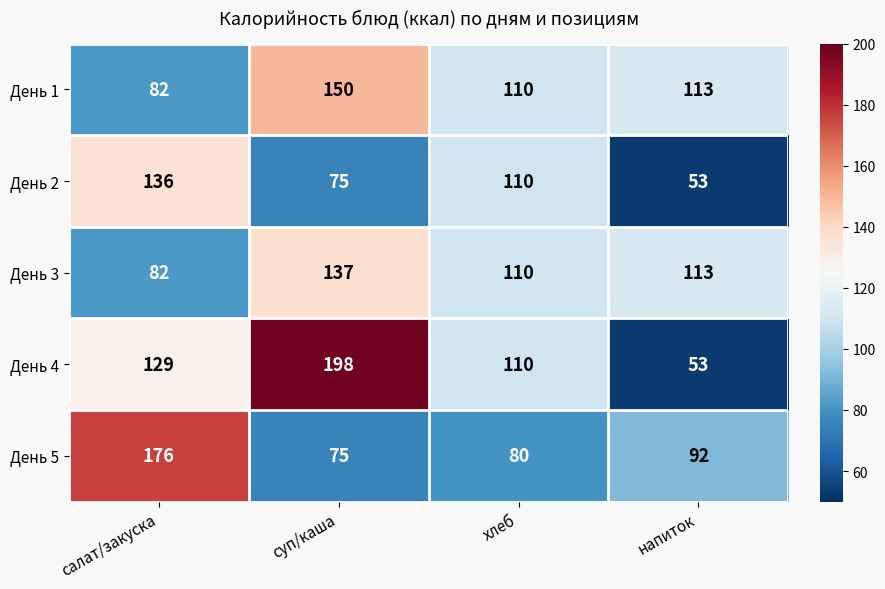

What is the spread (max minus min) of values at напиток?

60